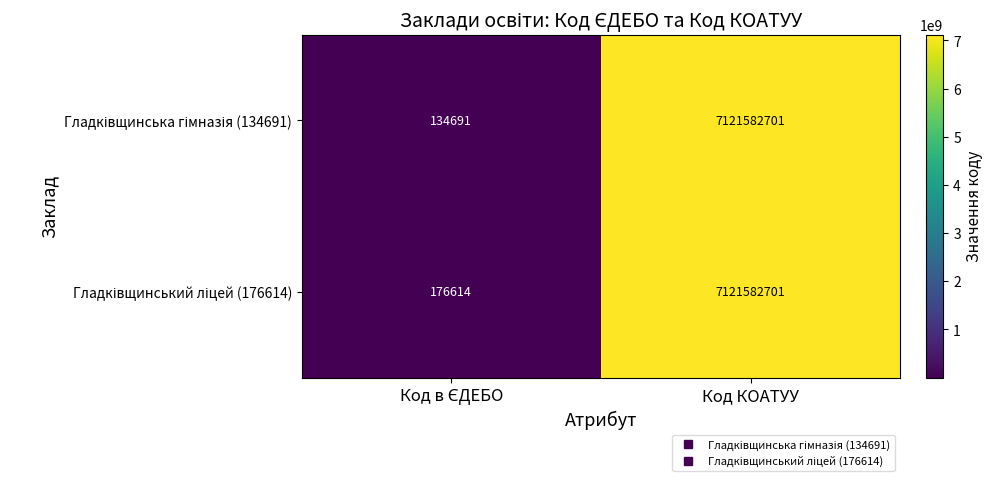

Which label corresponds to the largest value in the chart?

Код КОАТУУ